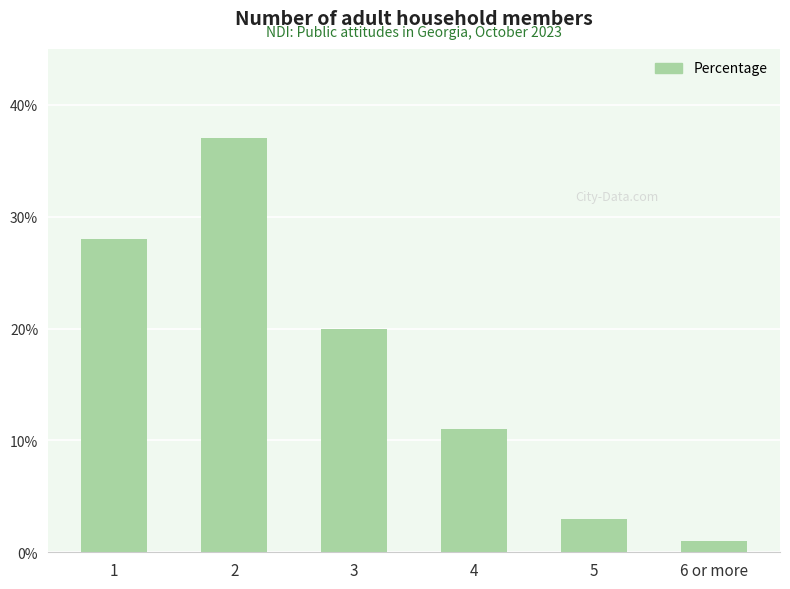

What is the difference between the maximum and minimum values?

36